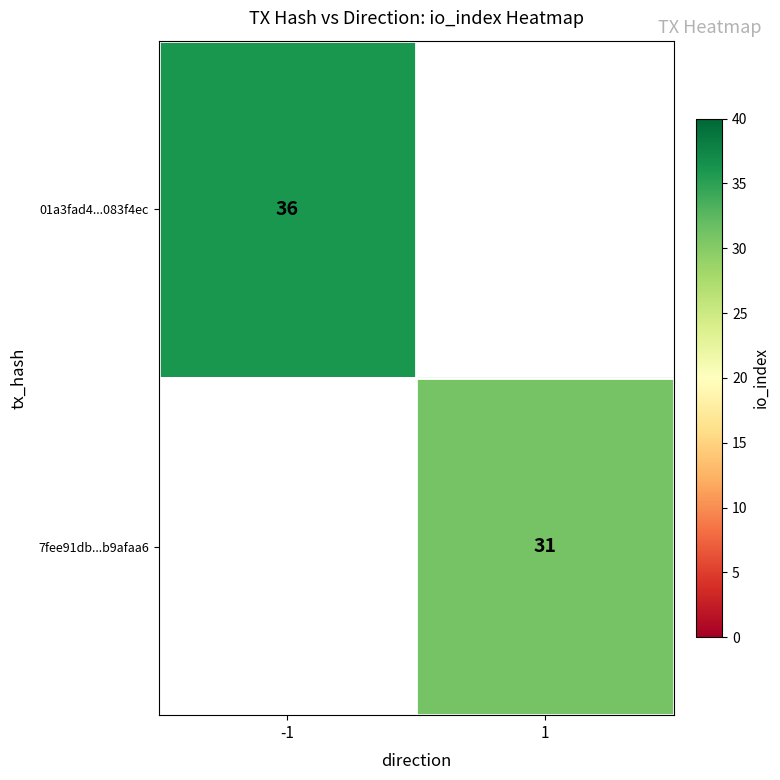

True or false: 7fee91db...b9afaa6 has a value of 31 at 1.

True